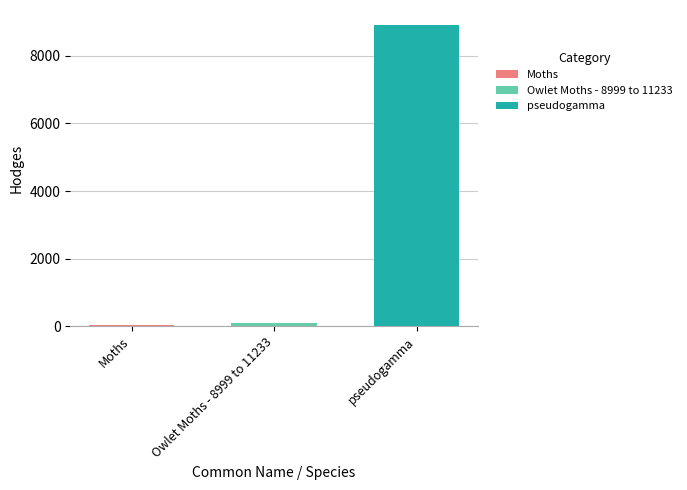

What is the greatest value displayed?

8913.0